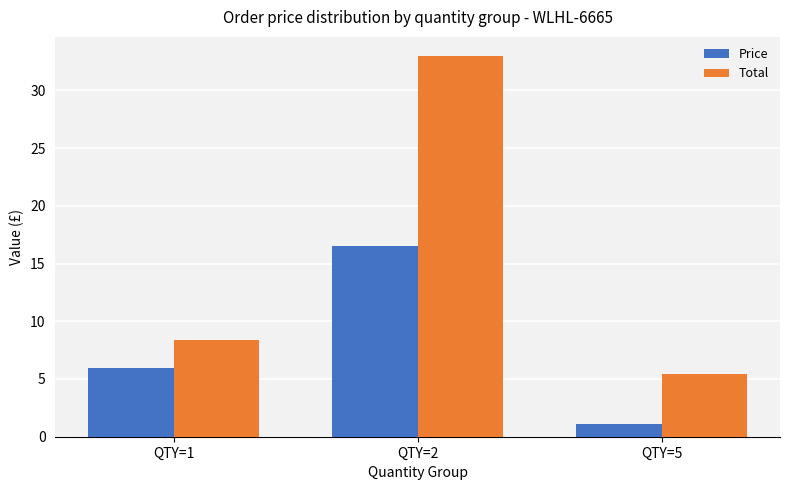

The value of Total at QTY=5 is 8.9. True or false?

False